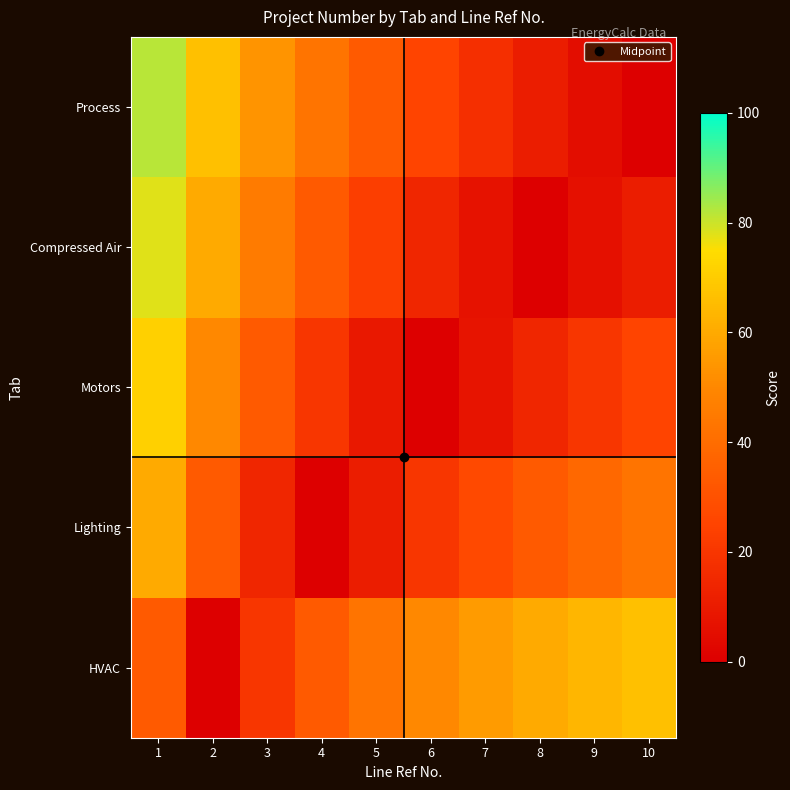

What is the difference between the highest and lowest values at 6?

50.0